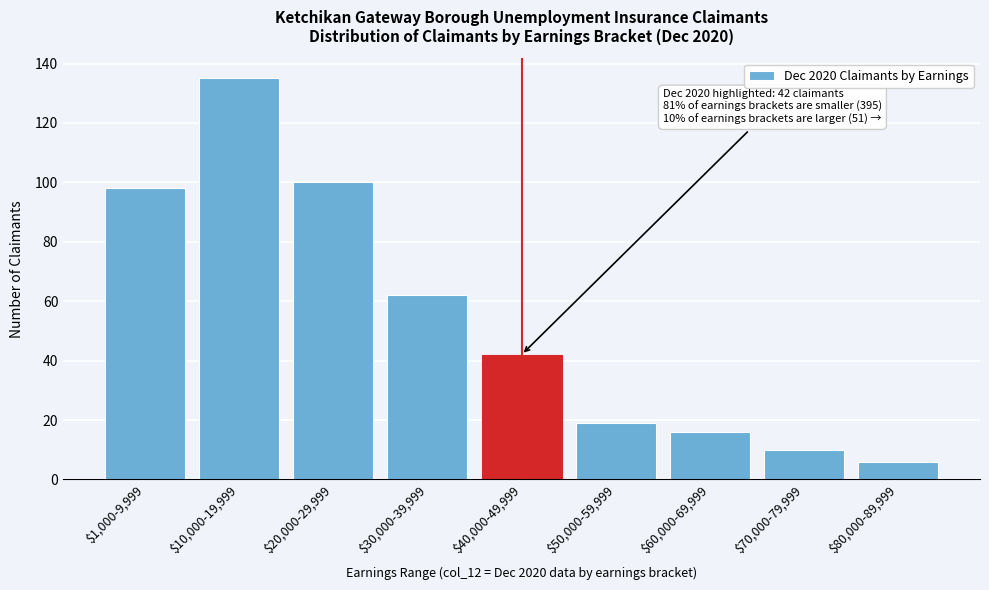

Reading left to right, extract all data points from this chart.

98	135	100	62	42	19	16	10	6